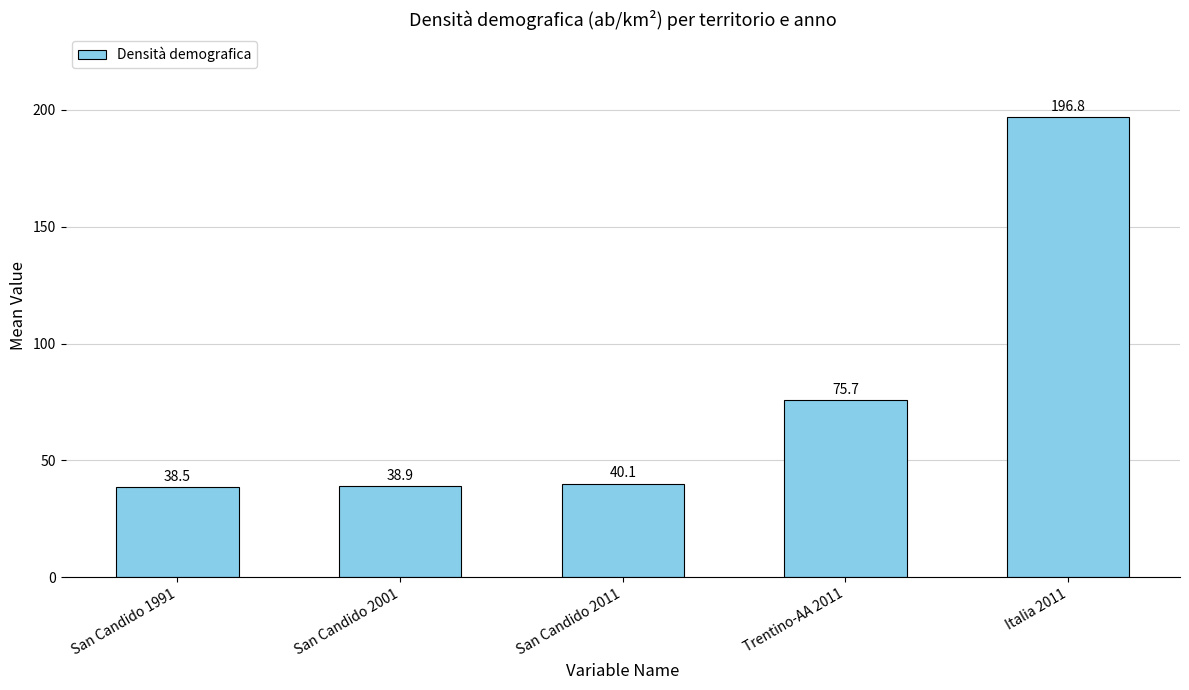

Rank the categories by value from highest to lowest.

Italia 2011, Trentino-AA 2011, San Candido 2011, San Candido 2001, San Candido 1991